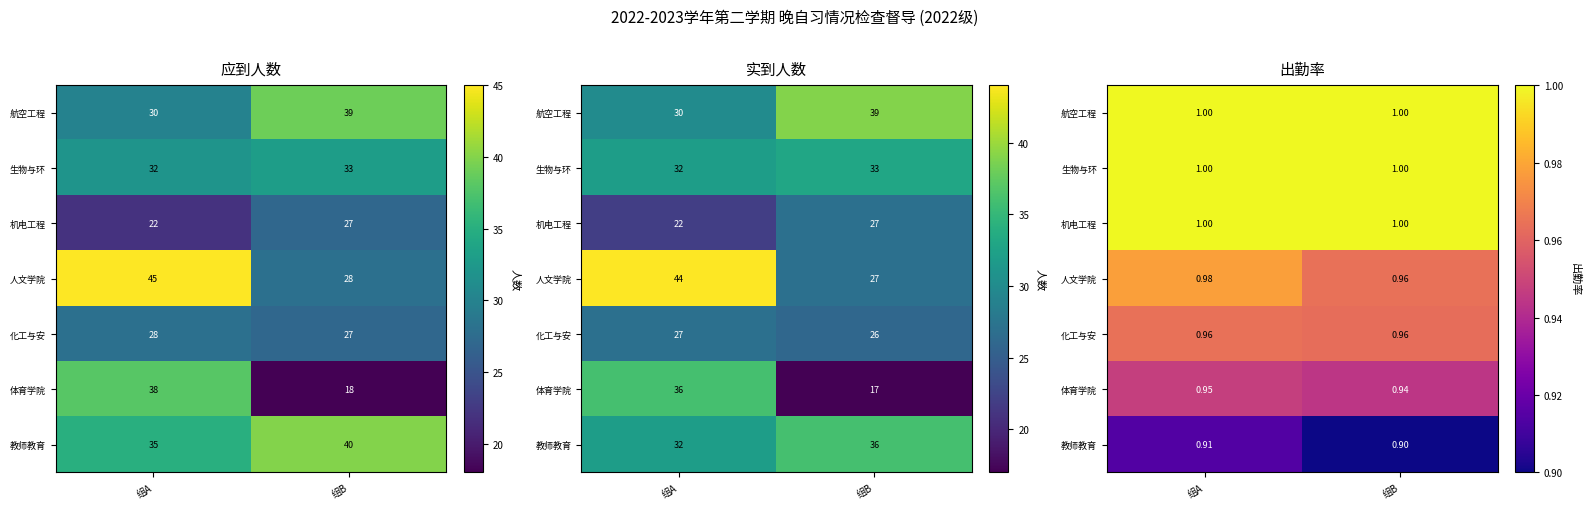

Which label corresponds to the smallest value in the chart?

组B